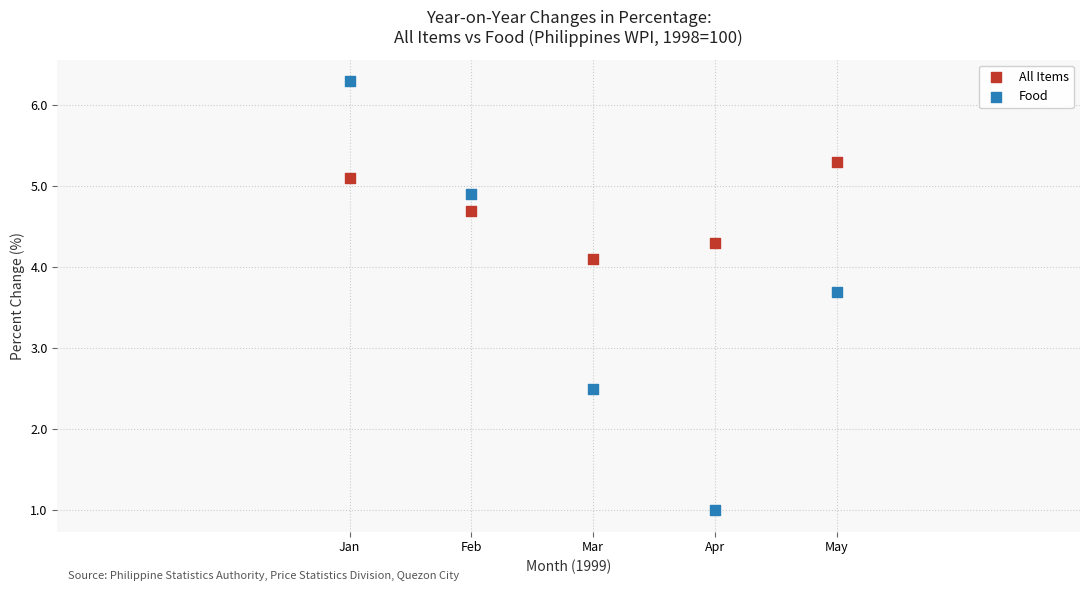

Which series contains the highest Y value?

Food